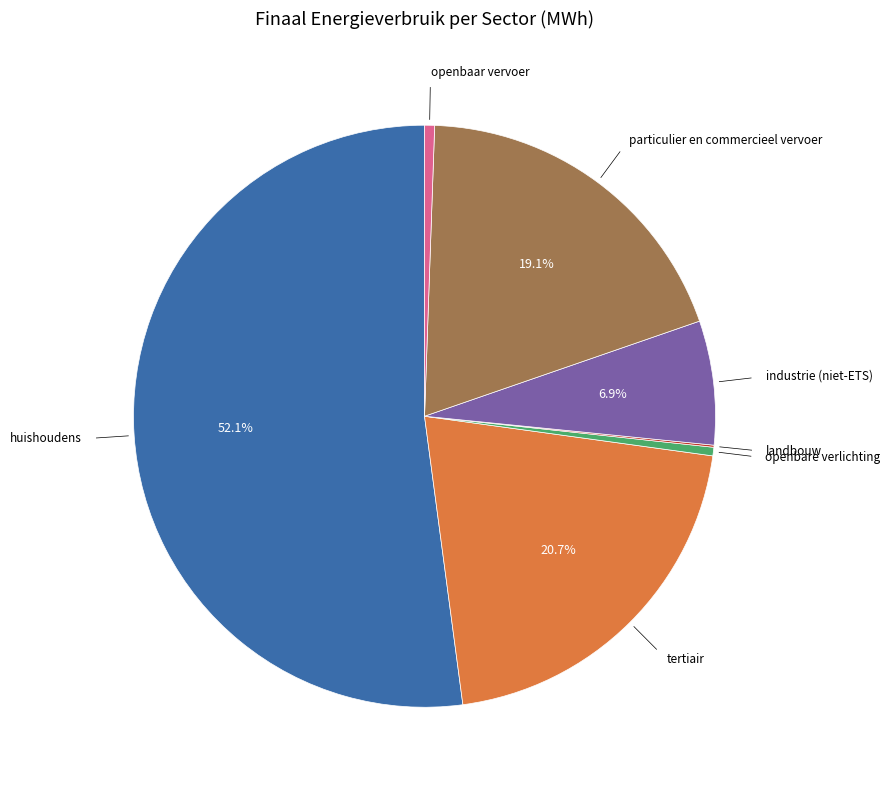

To the nearest percent, what percentage of the pie is huishoudens?

52%